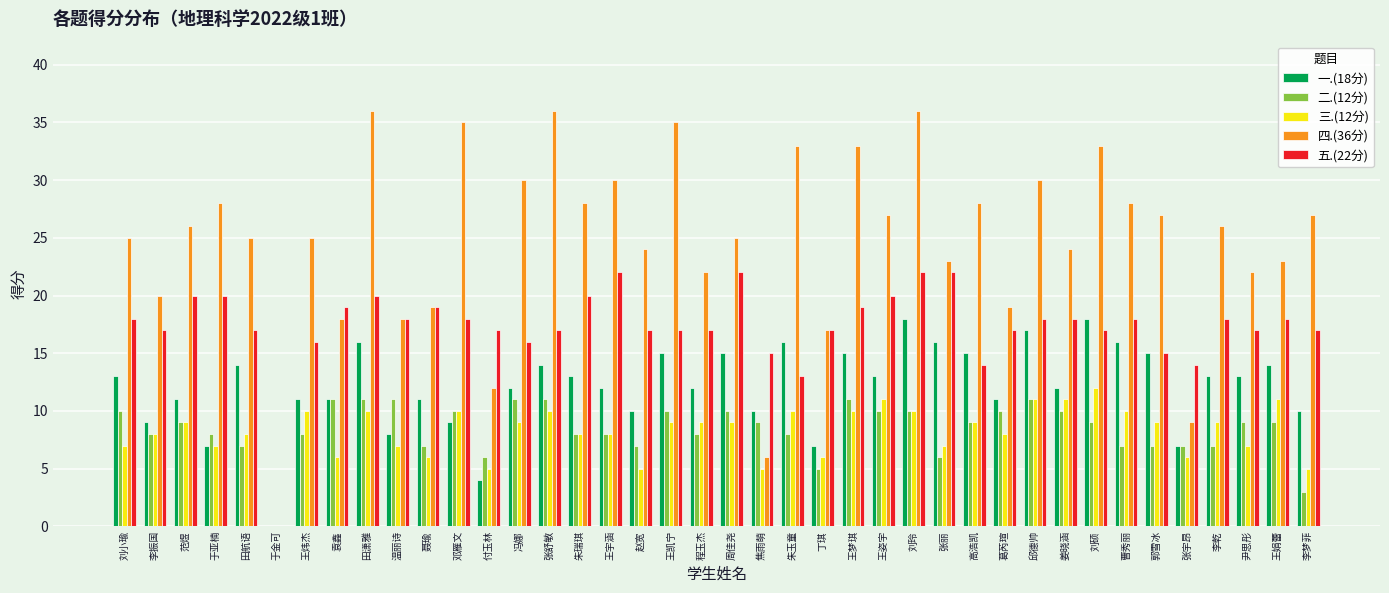

Is the value of 一.(18分) at 张丽 greater than the value of 二.(12分) at 王姿宇?

Yes